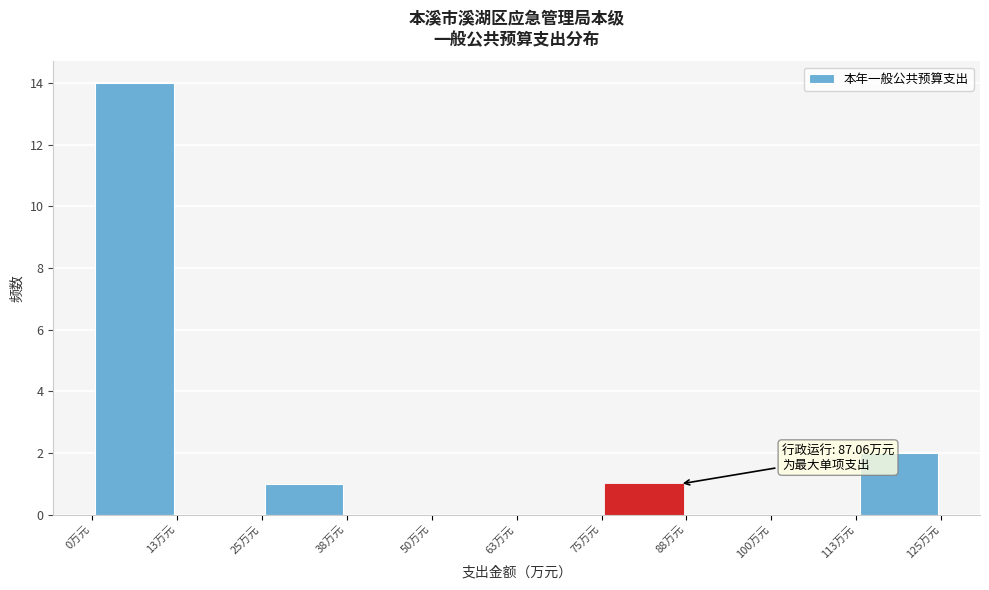

Over which range of the x-axis is the bar tallest?

0 to 14